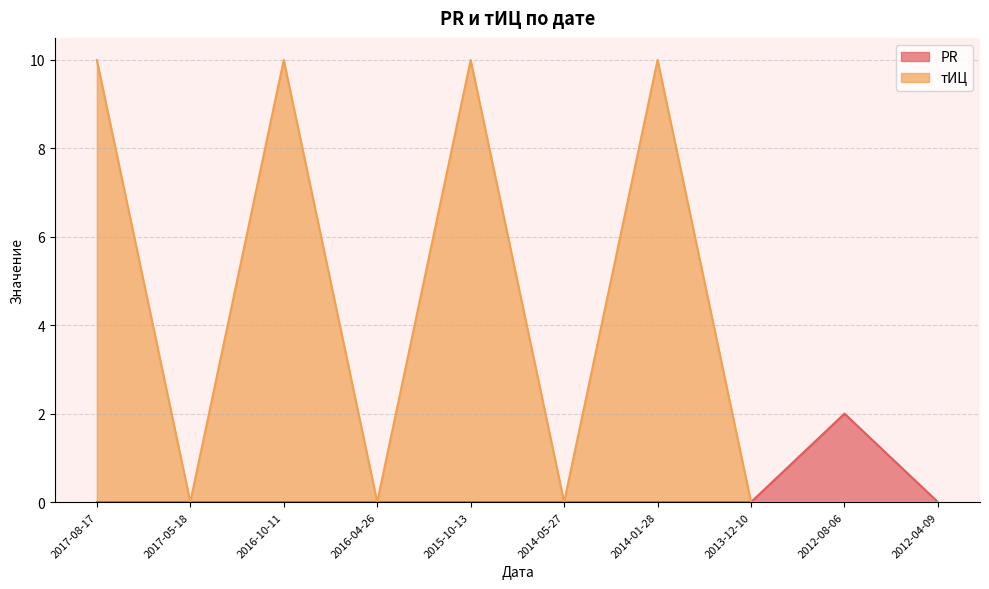

What are all the series names shown in the legend?

PR, тИЦ